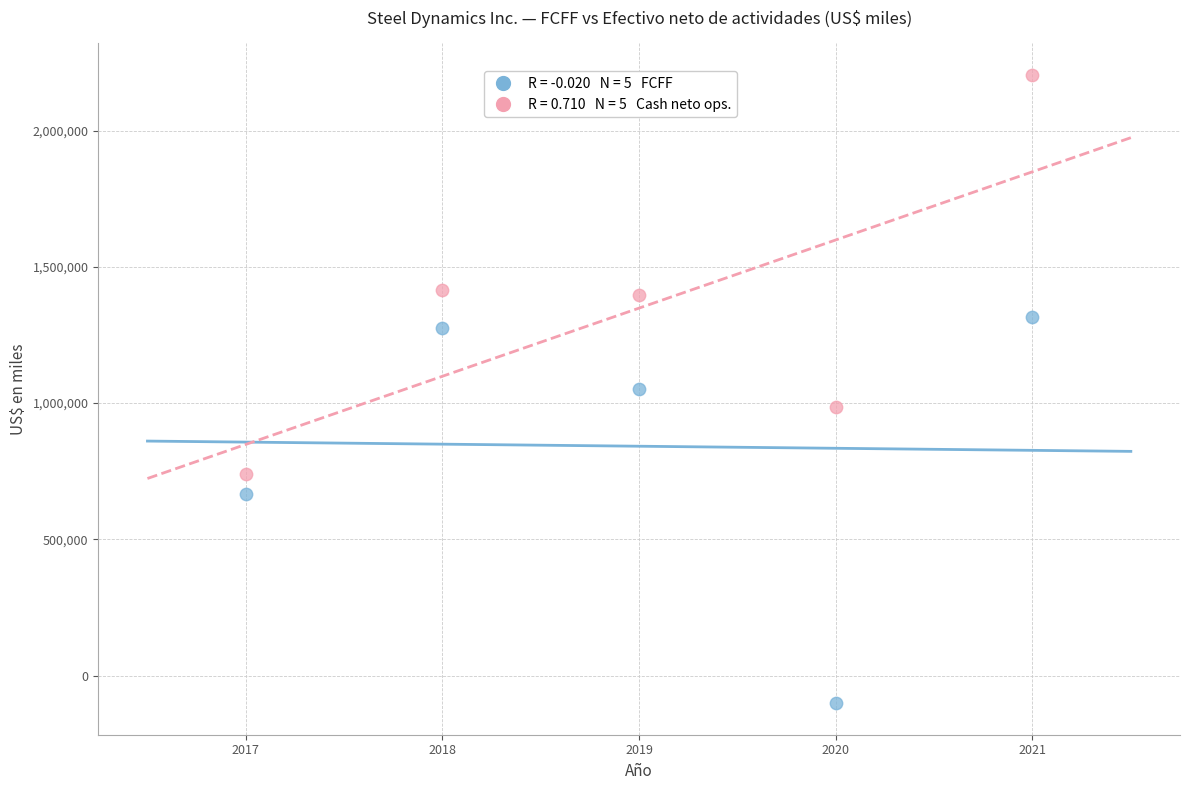

Across all data points, what is the average X value?

2019